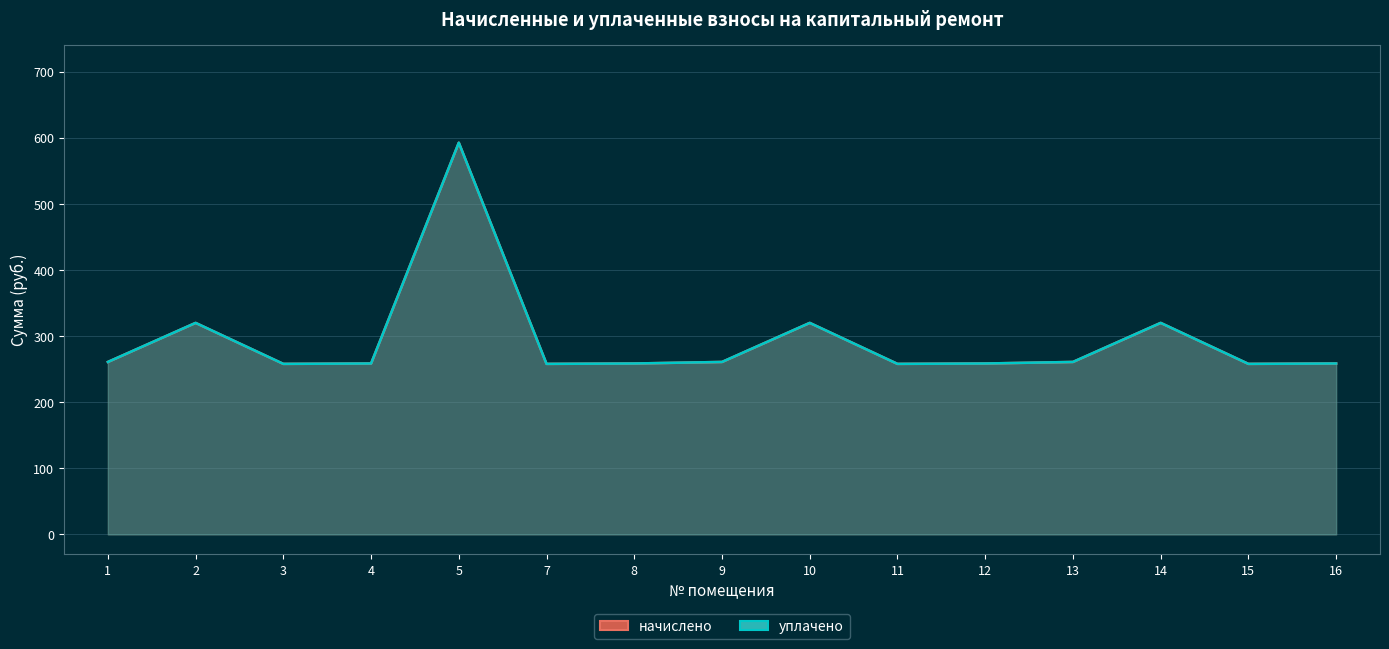

At 13, list the series in order from smallest to largest.

начислено, уплачено